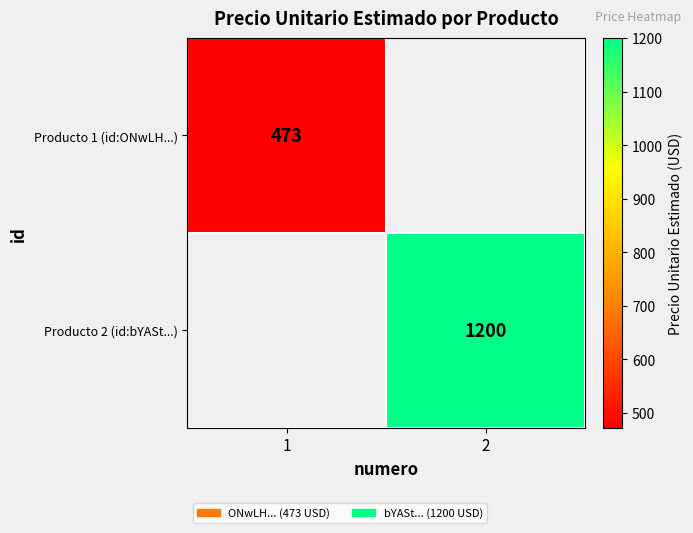

The Producto 2 (id:bYASt...) series shows 1200 at 2. True or false?

True